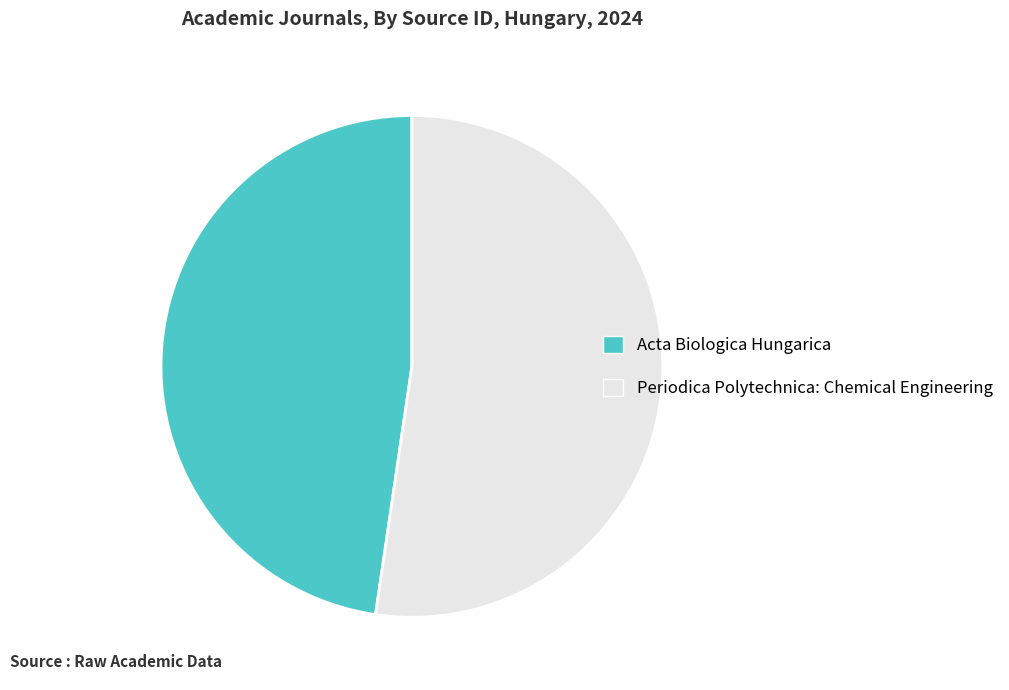

Does any single category account for the majority?

Yes